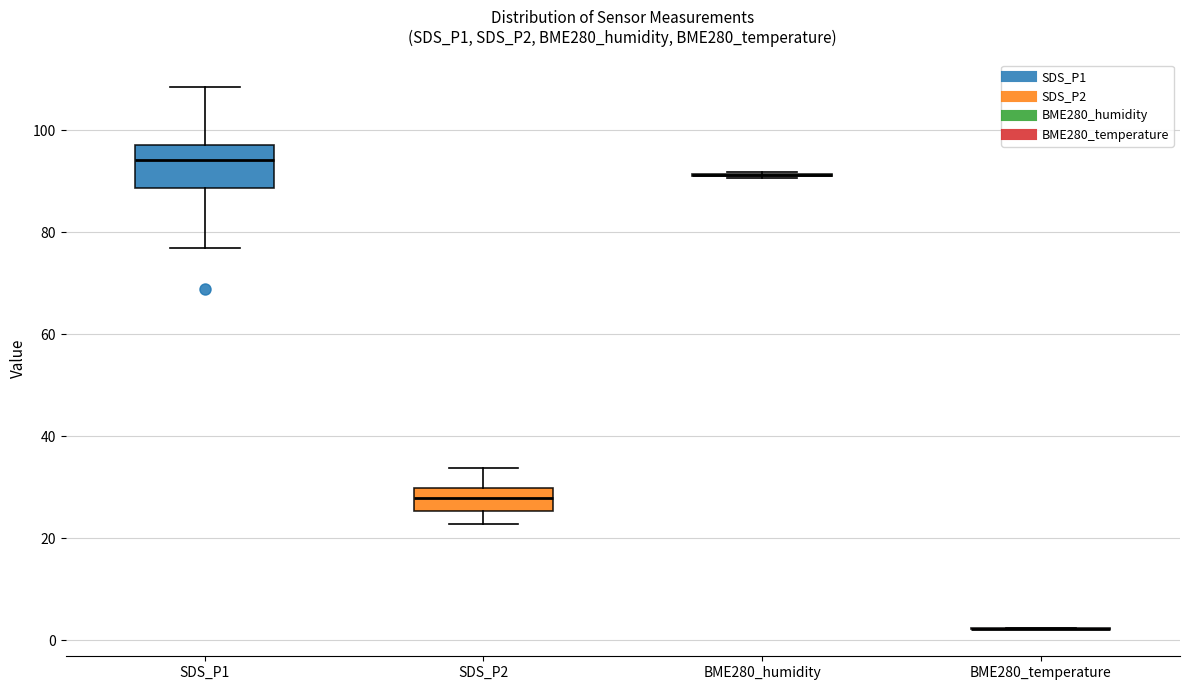

Where does the median line of the box for SDS_P2 sit on the y-axis? The values are not printed on the chart, so give them approximately, as read against the axis.

28